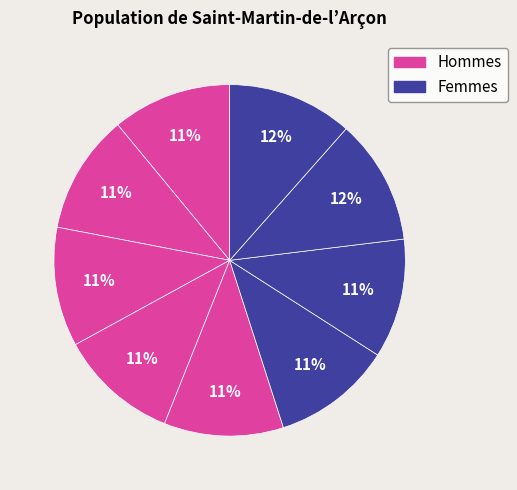

Count the number of slices in the pie.

9